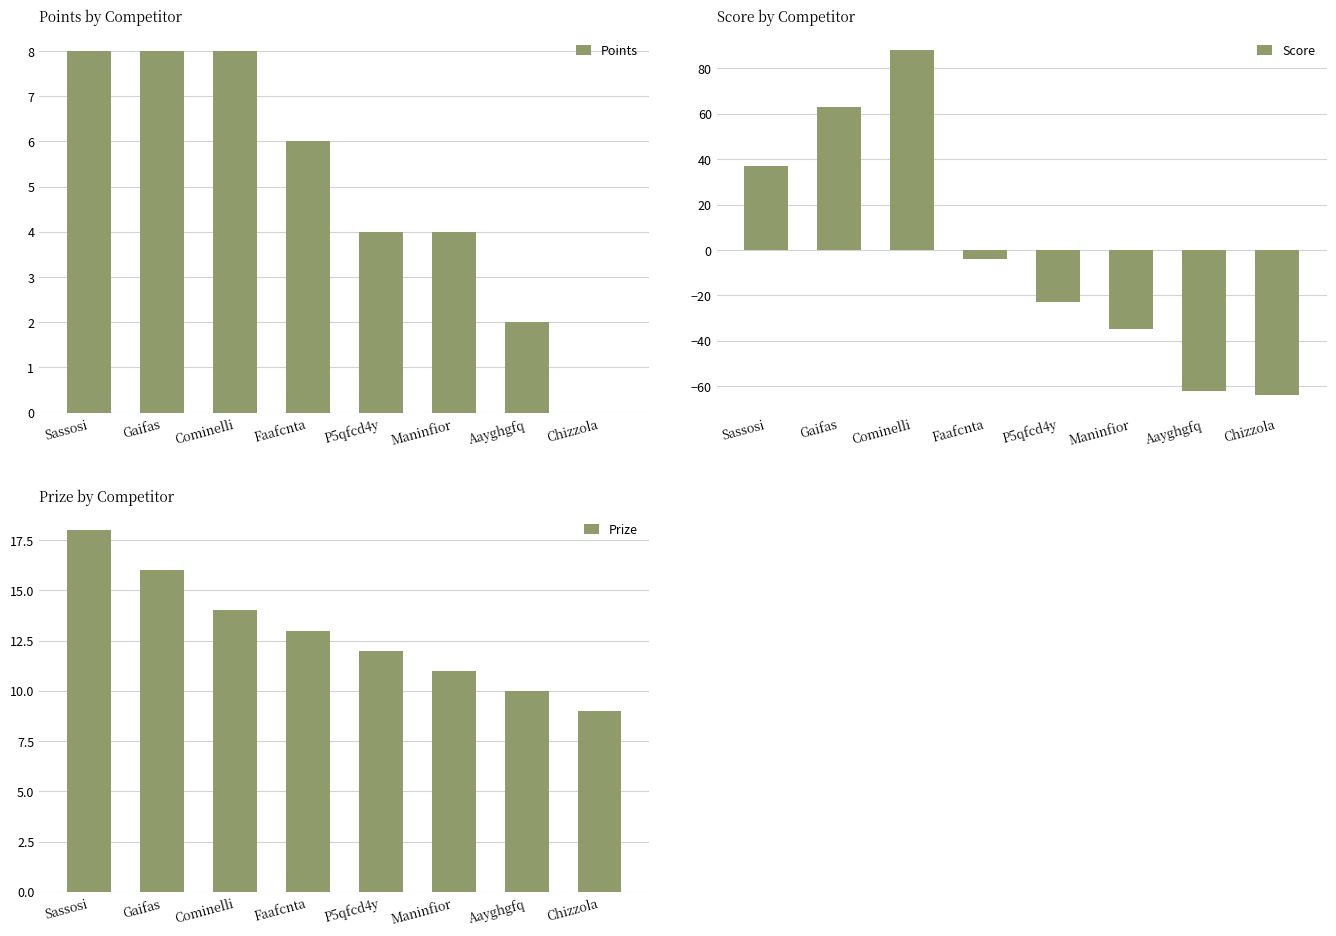

What is the difference between the highest and lowest values at Maninfior?

46